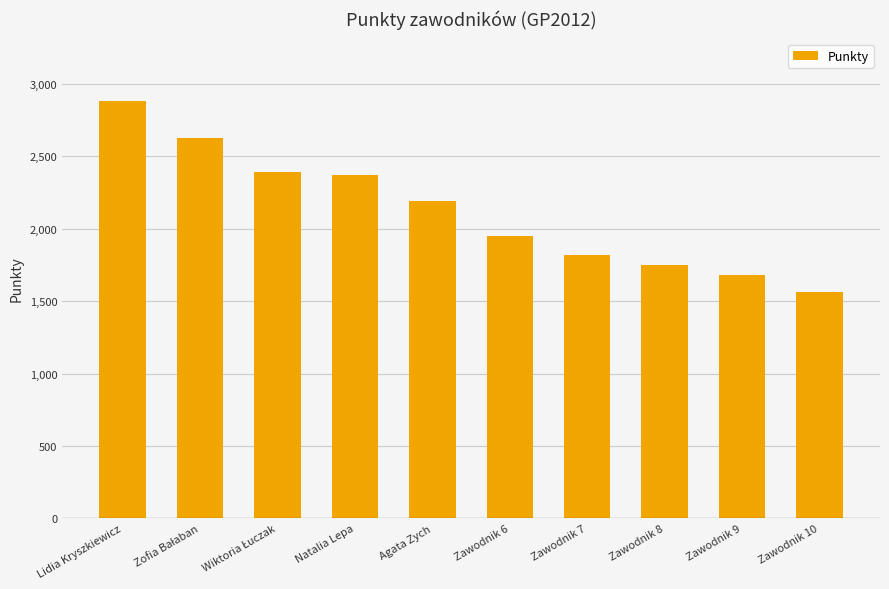

What is the difference between the second highest and minimum values?

1067